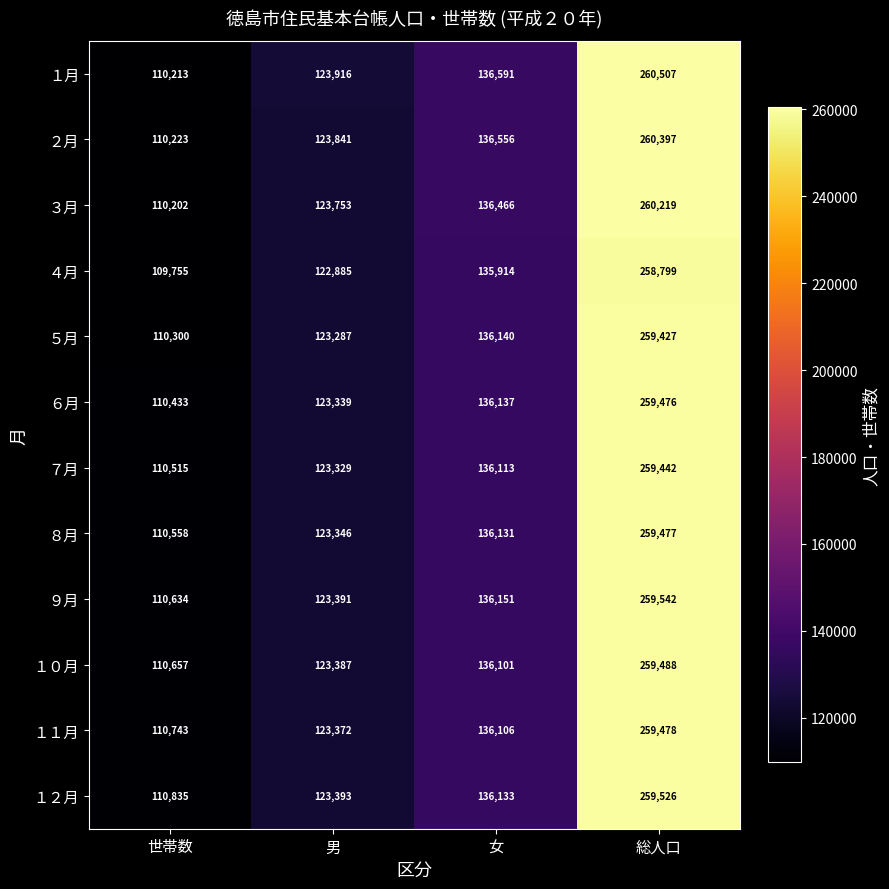

How many data points in ３月 are less than 136466?

2